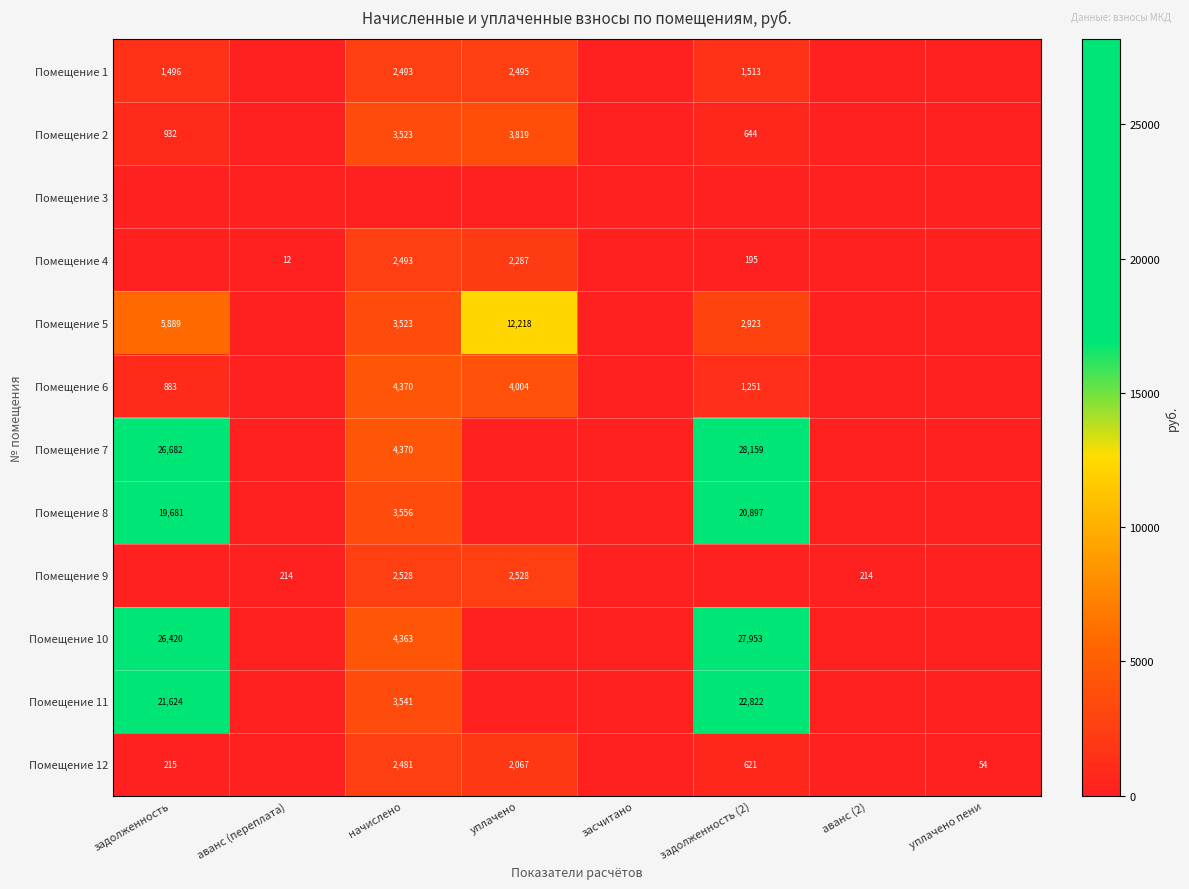

Between задолженность and уплачено, which is larger?

уплачено